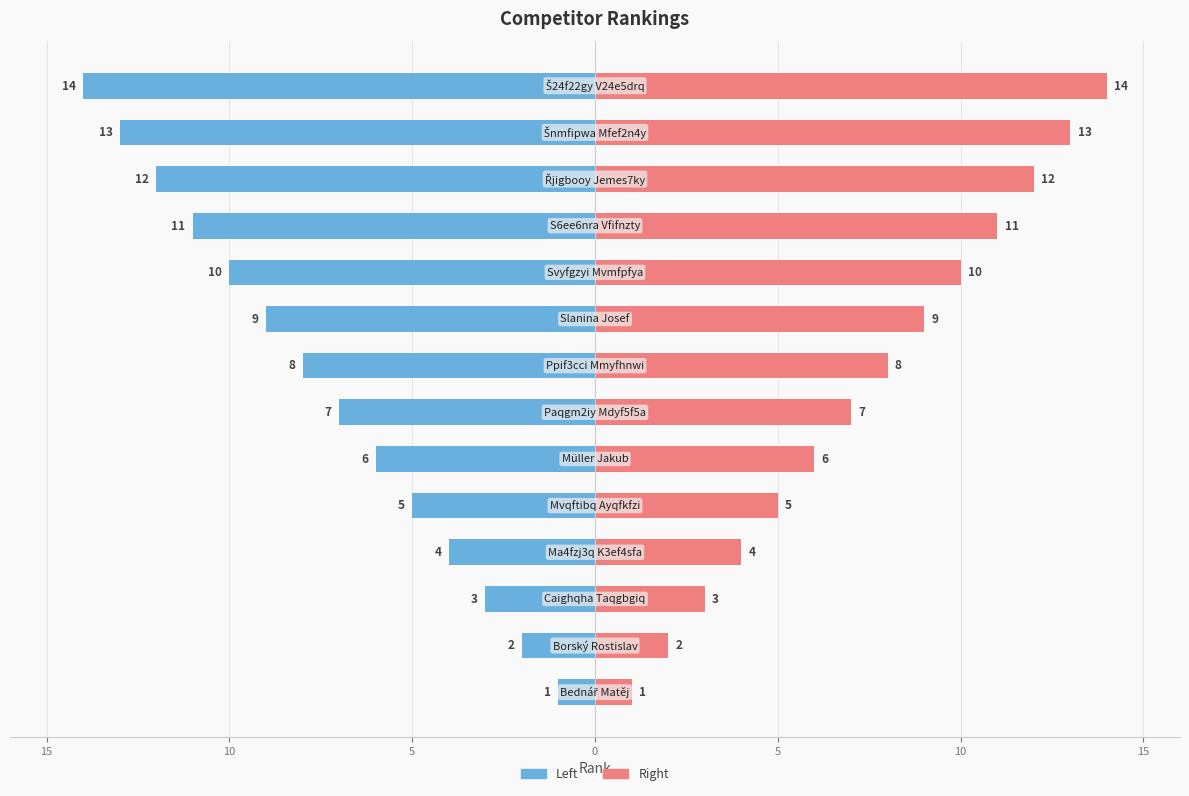

Reading left to right, transcribe all the data shown in this chart.

Left (Blue): -1	-2	-3	-4	-5	-6	-7	-8	-9	-10	-11	-12	-13	-14
Right (Pink): 1	2	3	4	5	6	7	8	9	10	11	12	13	14